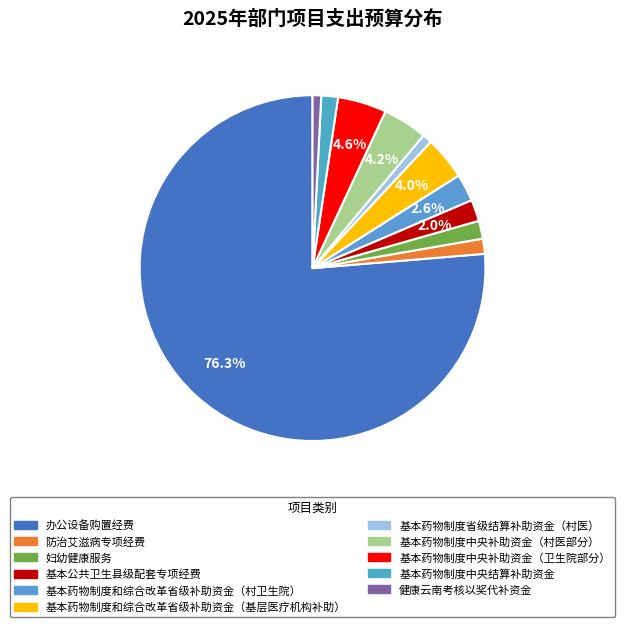

What is the total percentage of 基本公共卫生县级配套专项经费 and 基本药物制度中央结算补助资金?

3.6%